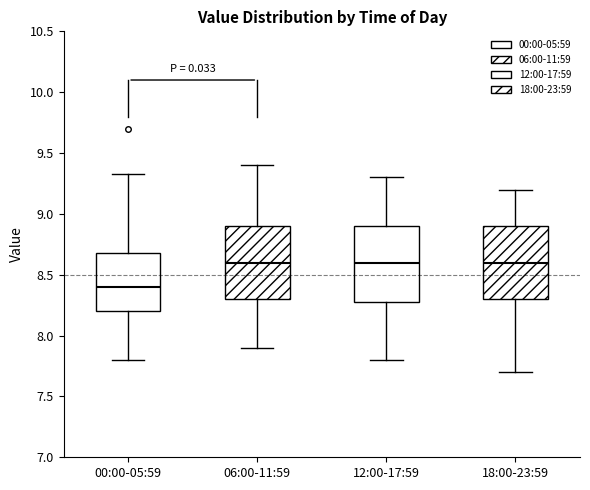

Which box has the lowest median line?

00:00-05:59